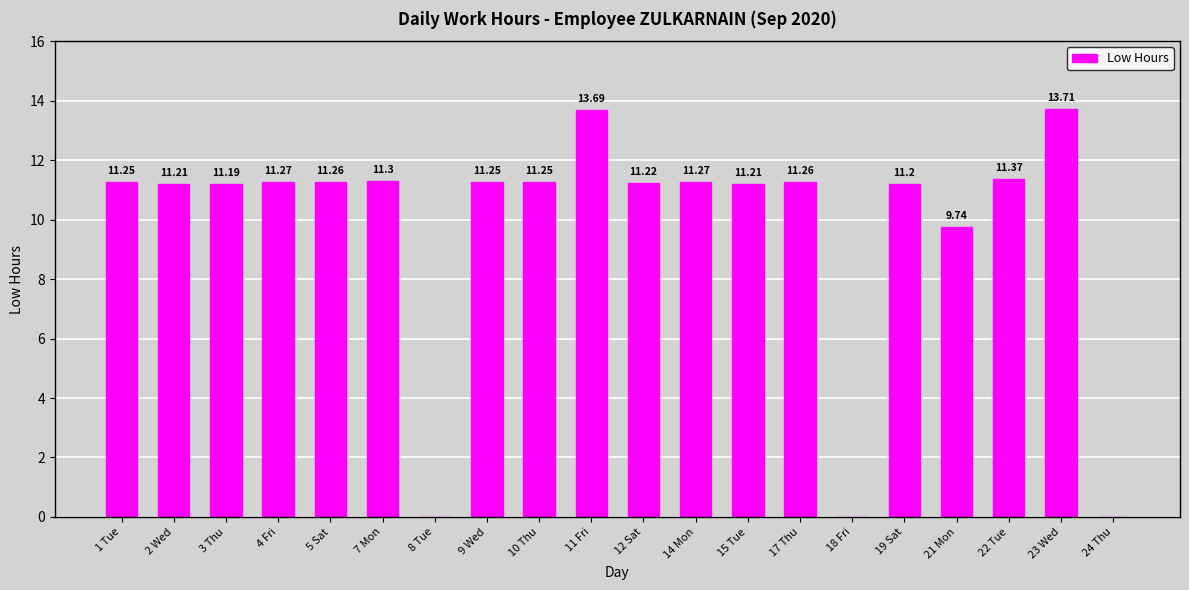

Count the number of data series in this chart.

1